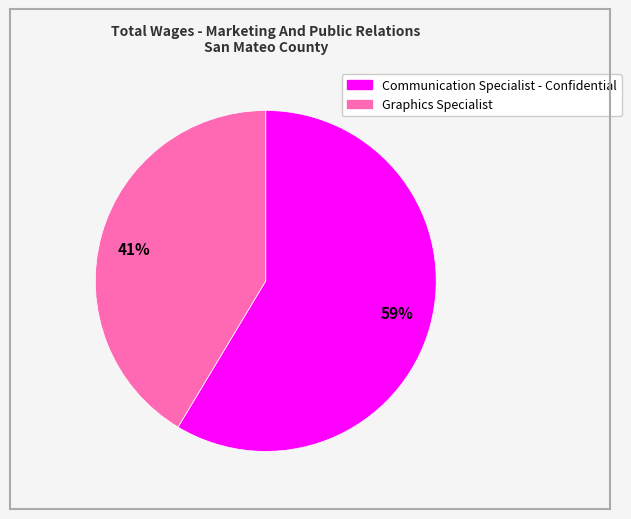

True or false: 41% accounts for 41% of the total.

True